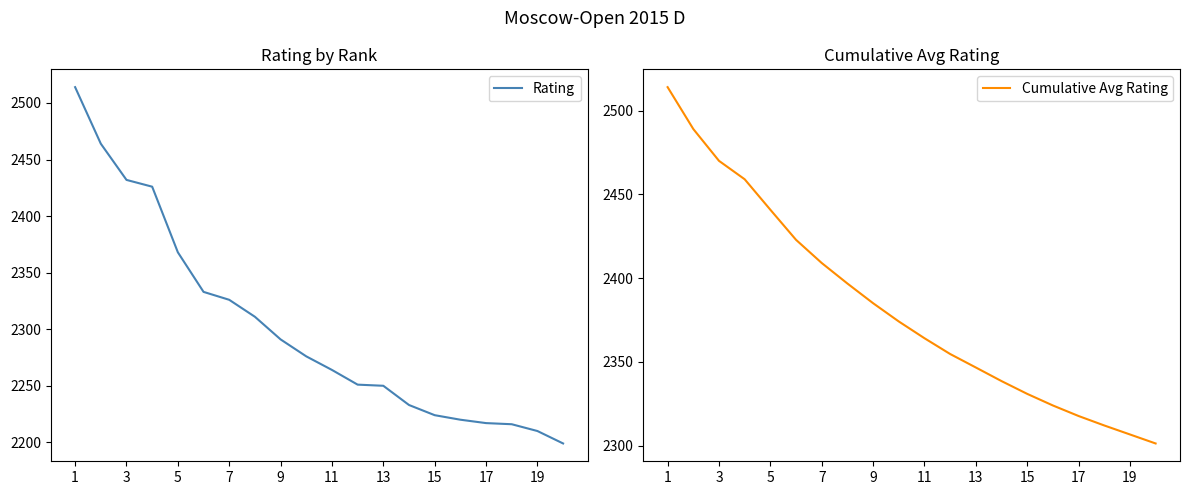

Is it true that Rating equals 889.9 at 15?

False